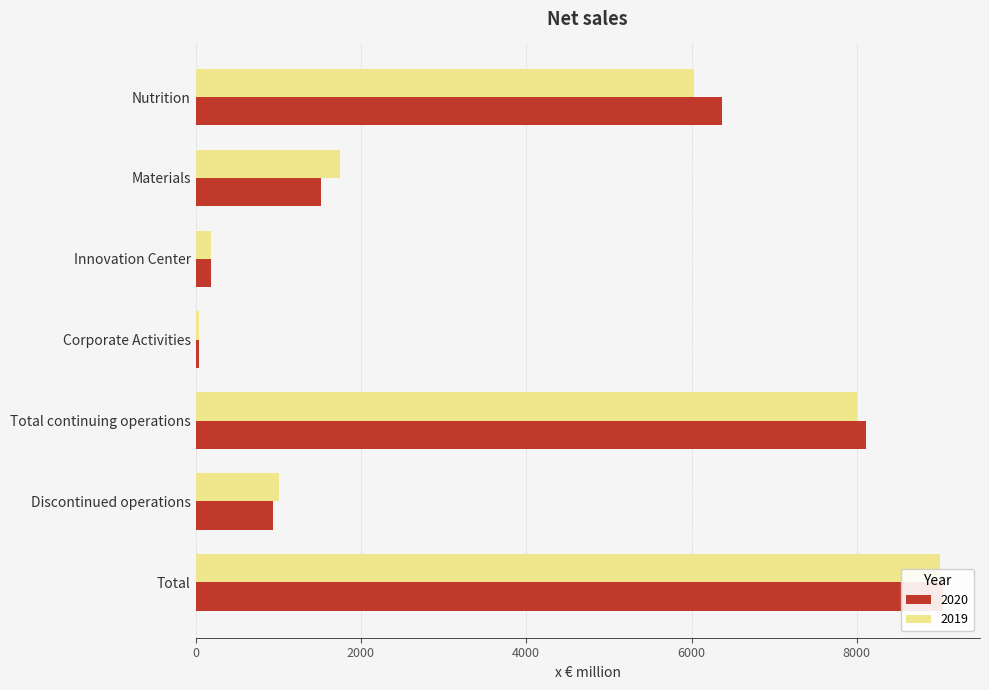

What is the label of the 6th bar from the left?

Discontinued operations